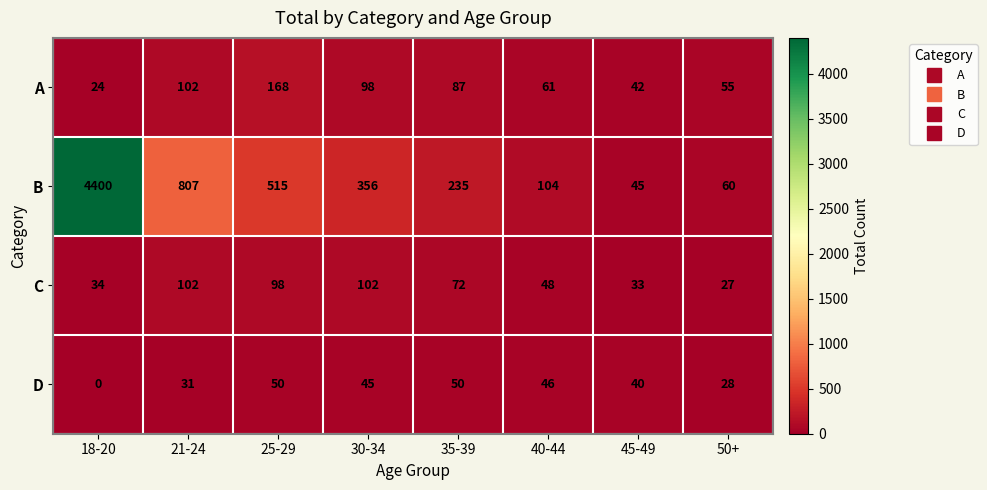

What is the maximum value shown in the chart?

4400